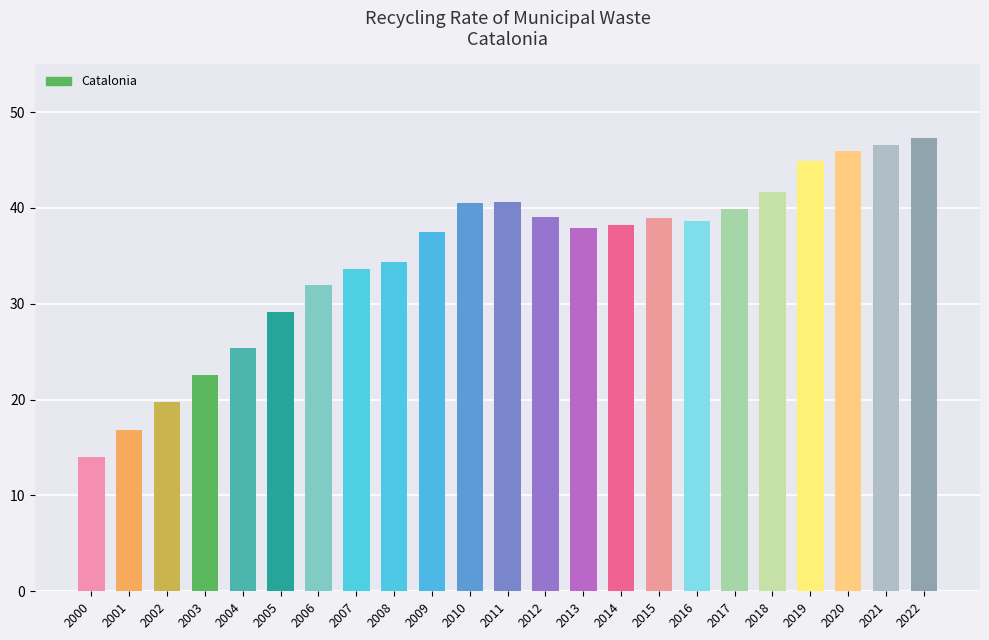

The chart shows a value of 41.7 at 2018. True or false?

True